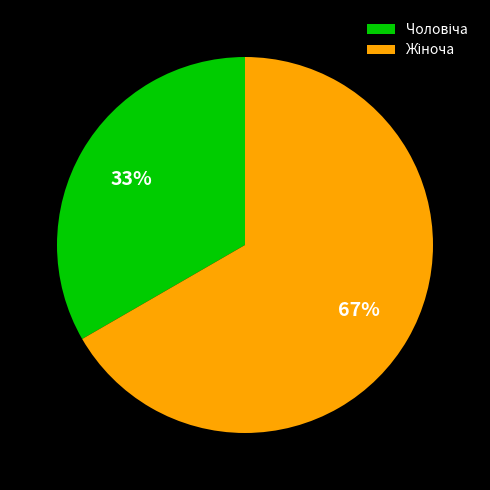

Is there any slice that represents more than half of the pie?

Yes